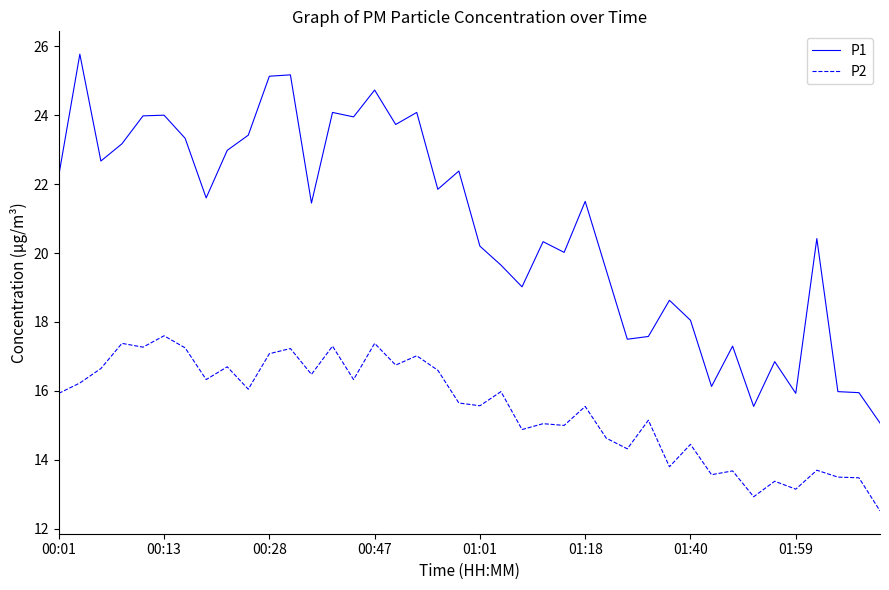

What is the difference between the maximum and minimum values in the P2 series?

5.1